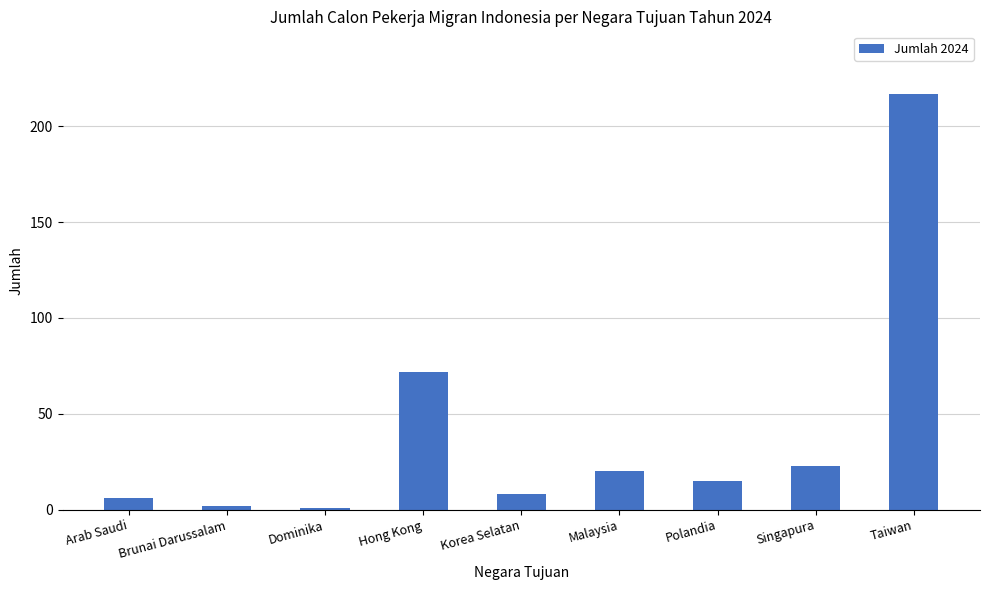

Between Malaysia and Arab Saudi, which is larger?

Malaysia